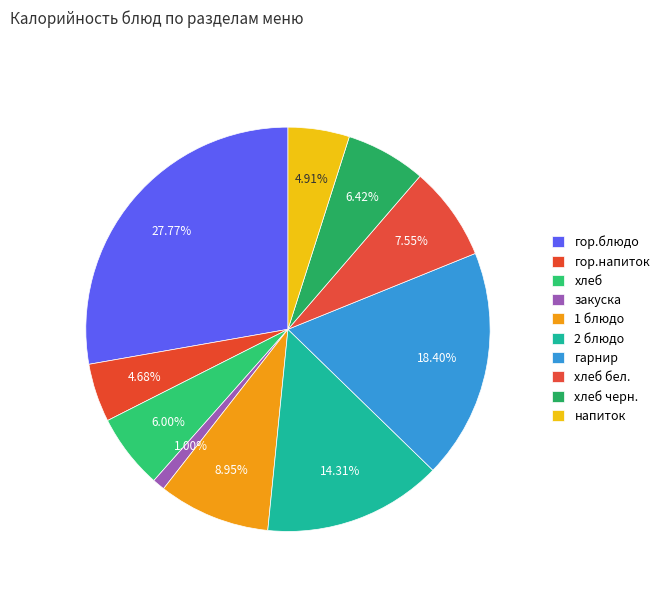

Is the sum of хлеб бел. and 1 блюдо greater than half?

No